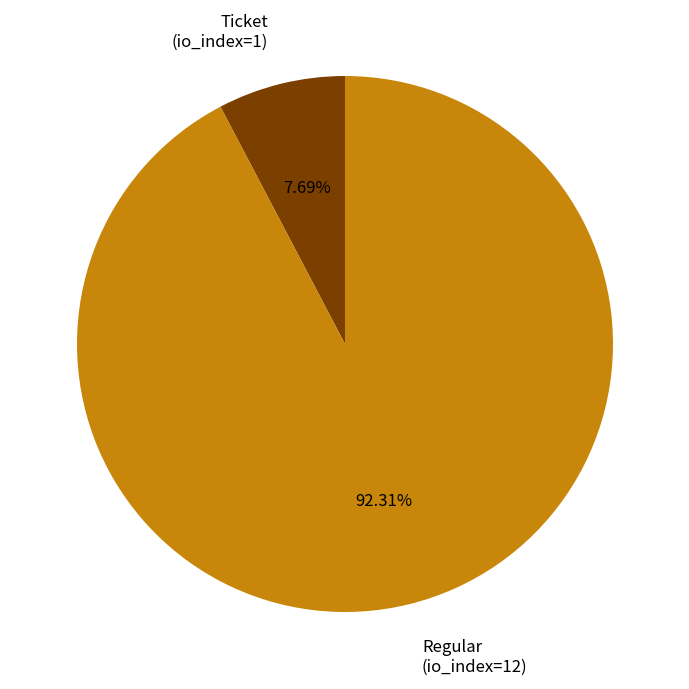

Which slice is the largest?

Regular